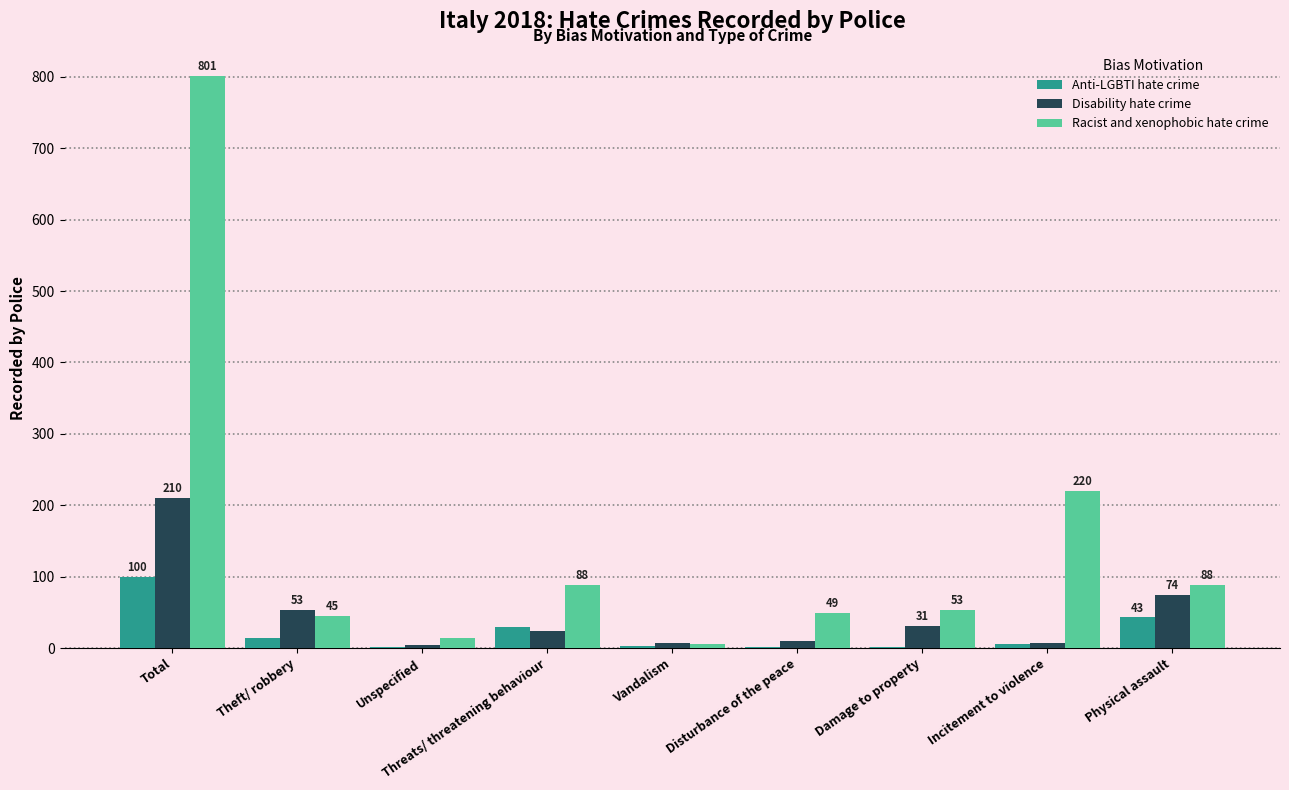

At which category is the sum across all series the highest?

Total